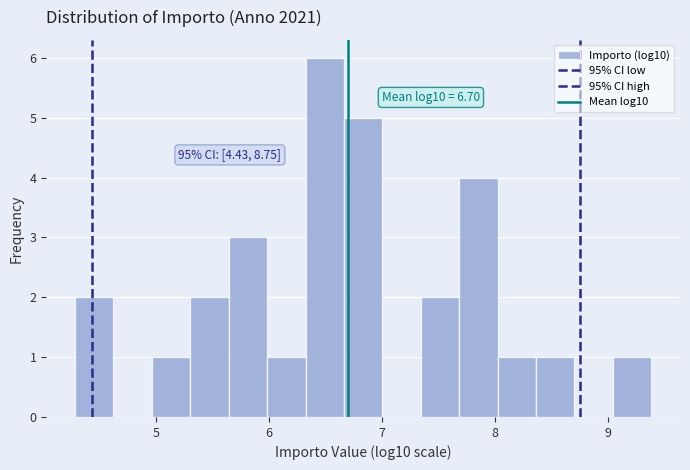

Around what value on the x-axis is the tallest bar? Give the approximate position of its centre, as read against the axis.

6.5